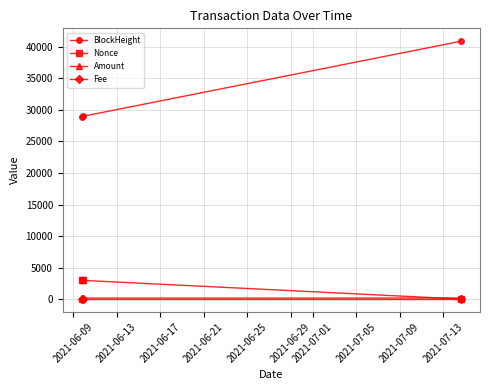

What is the difference between the maximum and minimum values in the BlockHeight series?

11953.0